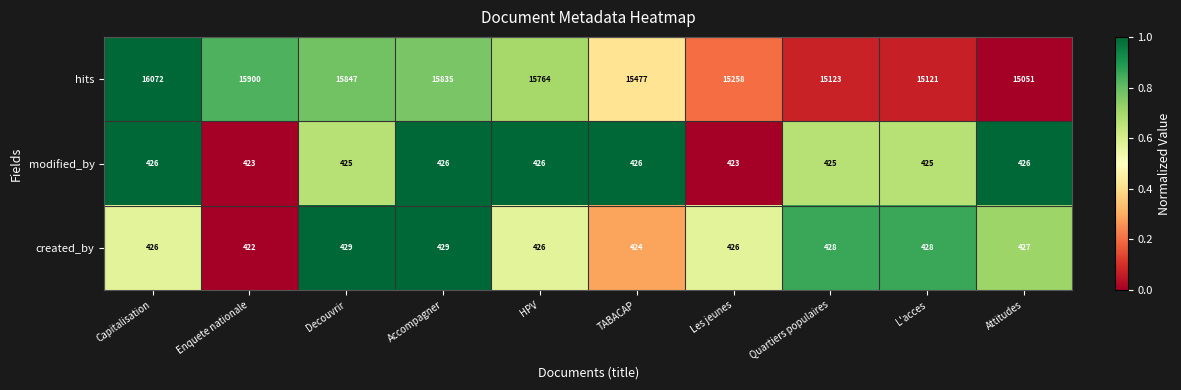

Is it true that modified_by equals 425 at Decouvrir?

True